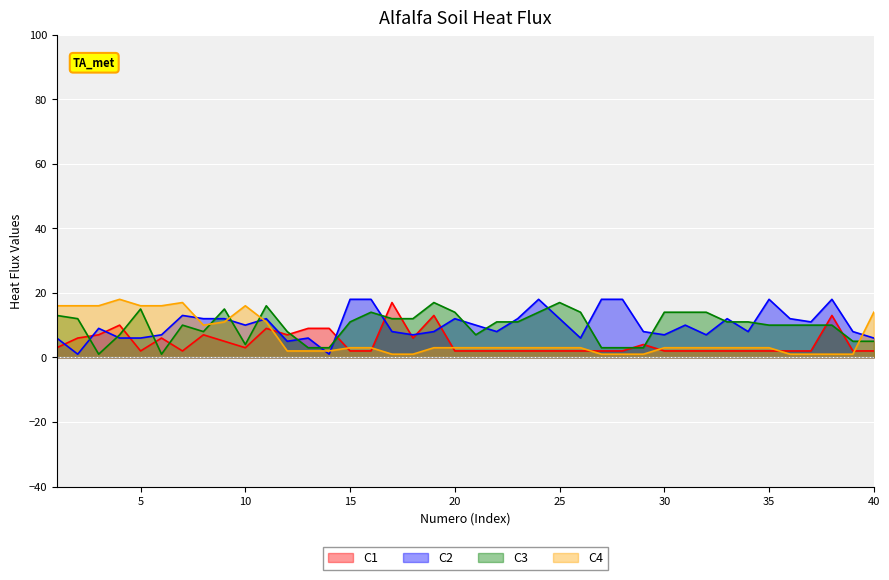

Which series ends up on top after the final intersection of C1 and C4?

C4